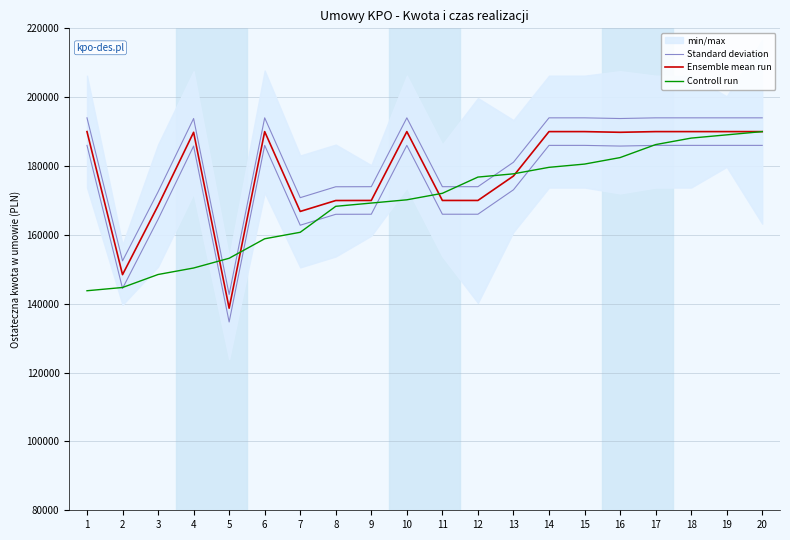

At how many categories does at least one series exceed 142442?

20